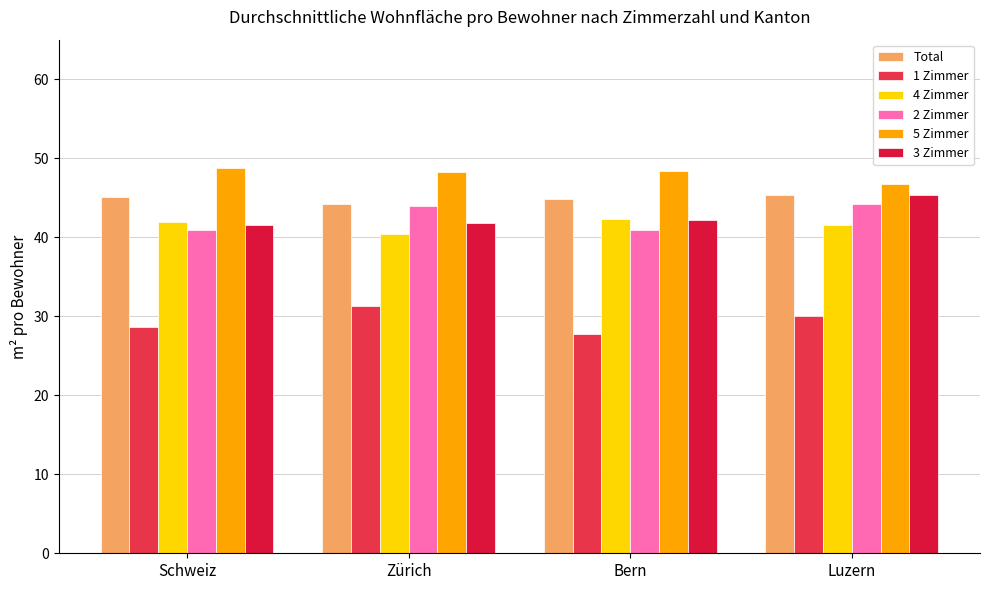

At which label is 3 Zimmer closest to 43?

Bern